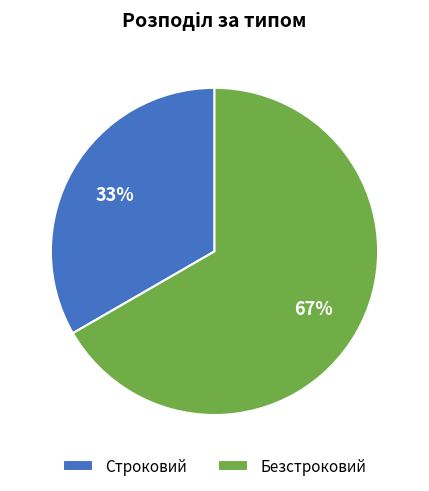

To the nearest percent, what portion does Строковий represent?

33%